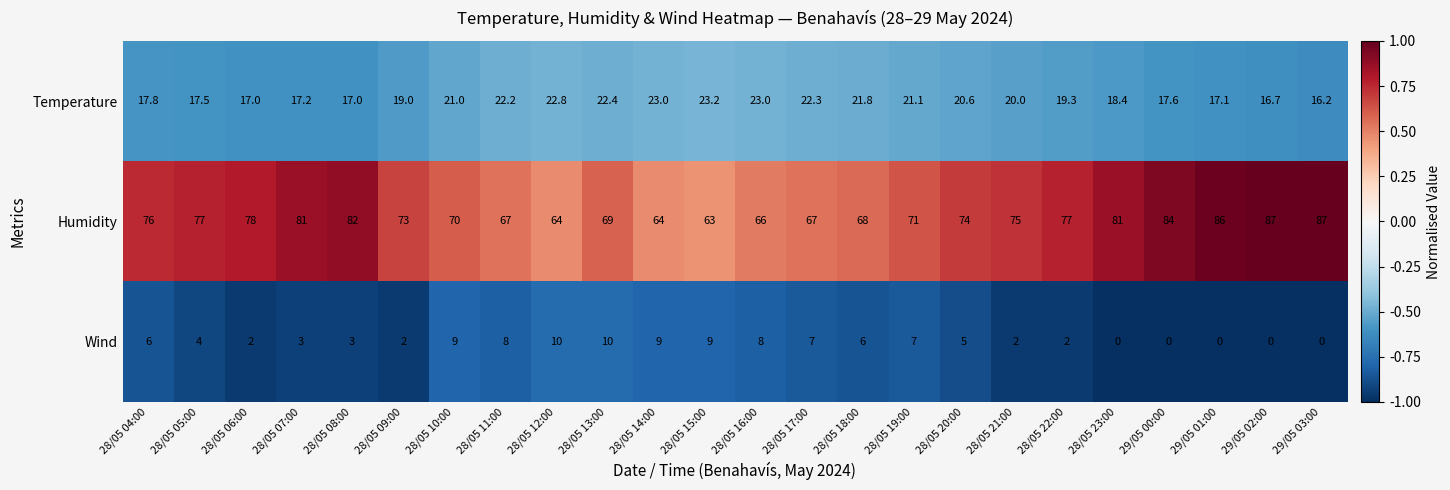

How many Wind values are between 2 and 8?

14